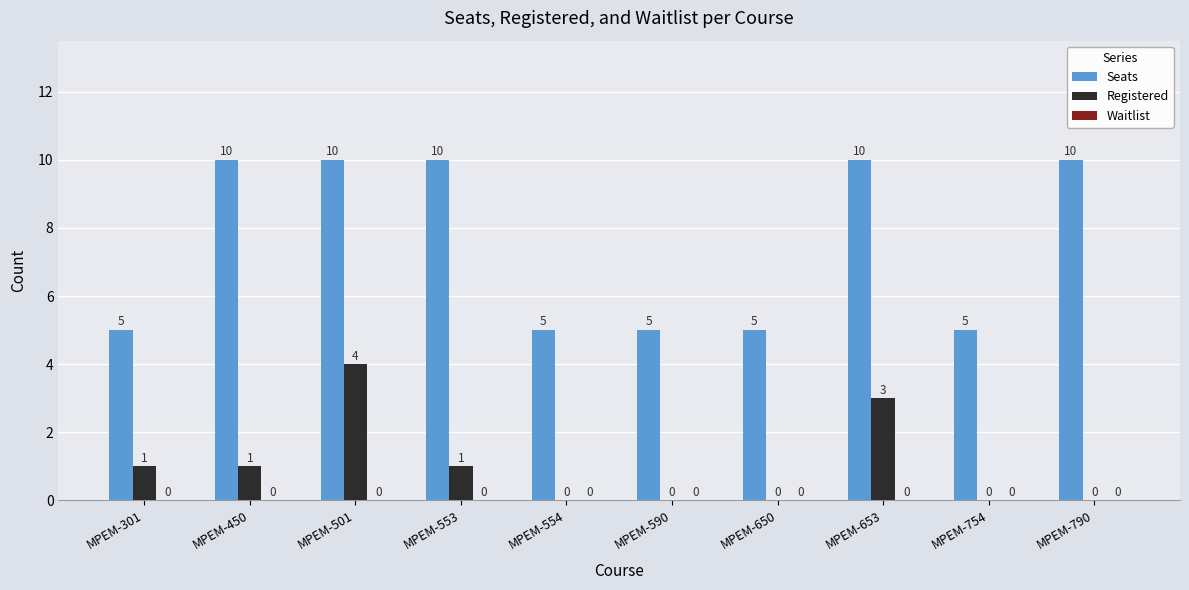

Between MPEM-501 and MPEM-650, which series saw the biggest shift?

Seats